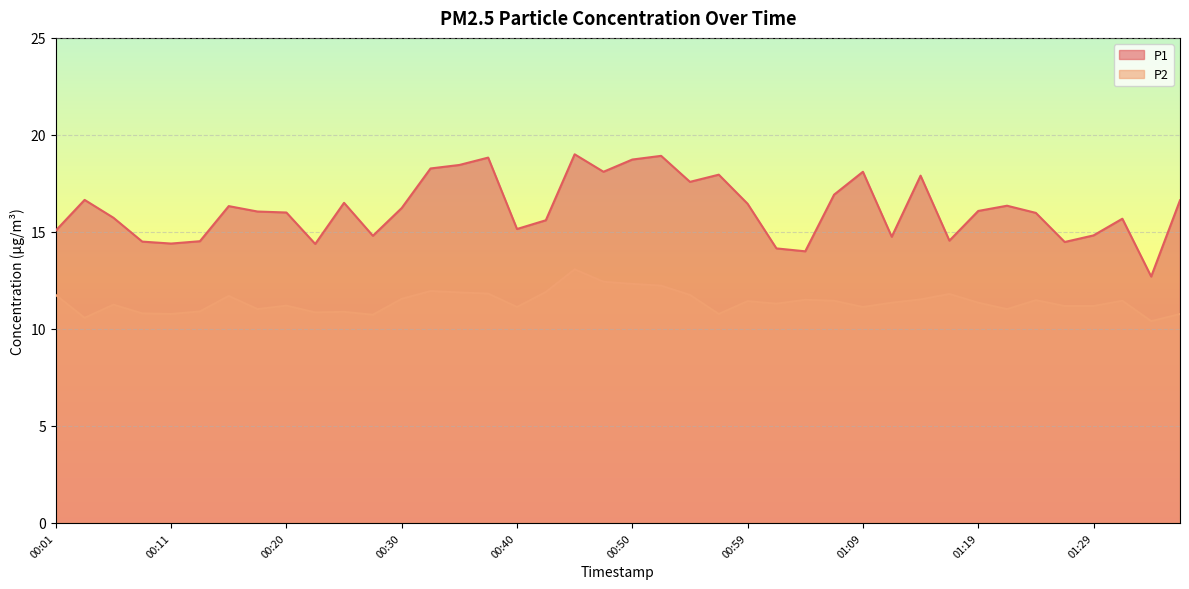

True or false: P2 and P1 intersect in this chart.

False